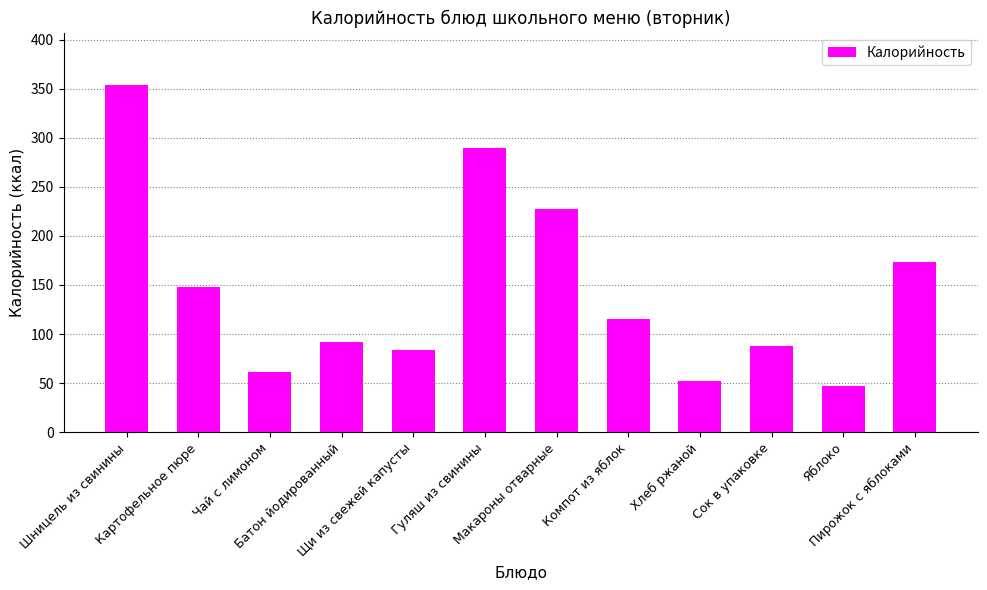

What is the sum of the values at Батон йодированный and Чай с лимоном?

153